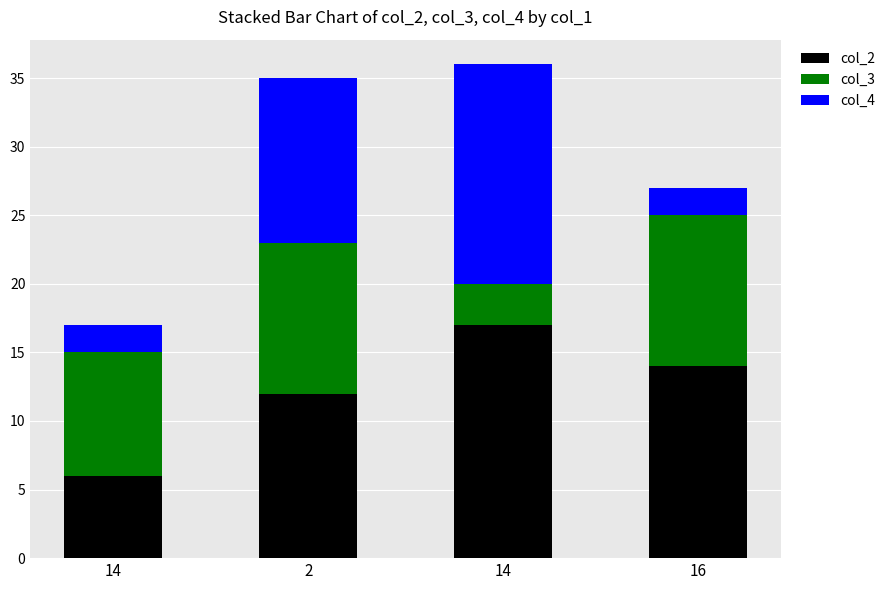

Rank the categories by col_2 value from lowest to highest.

14, 2, 16, 14